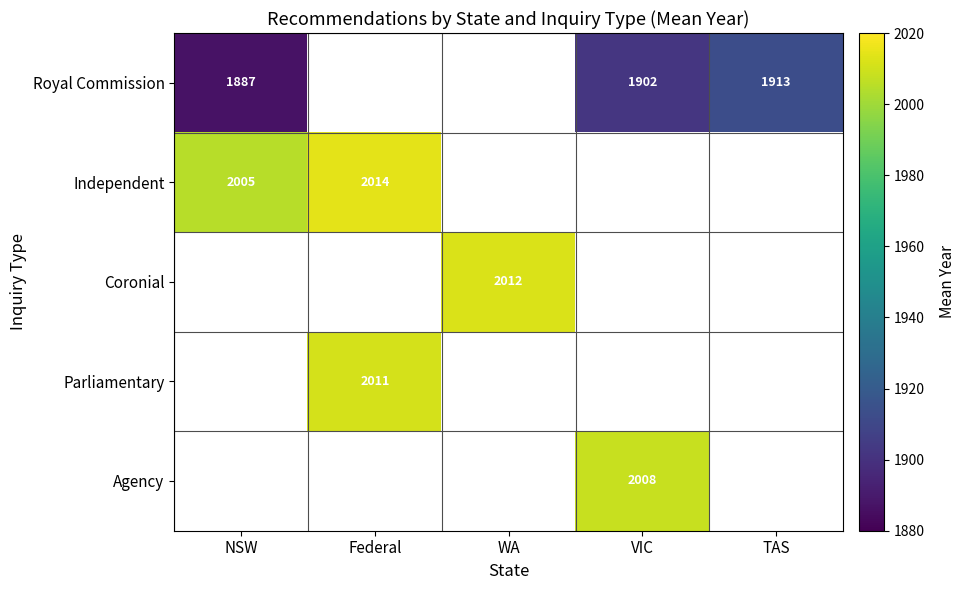

True or false: Royal Commission has a value of 2496 at VIC.

False